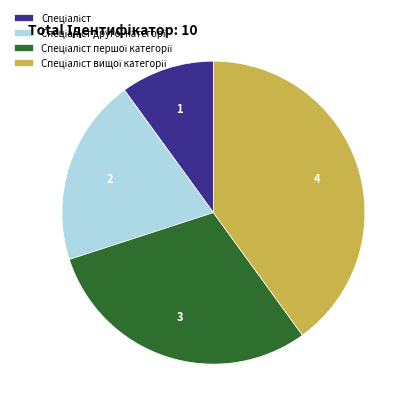

Is there a majority slice in this chart?

No